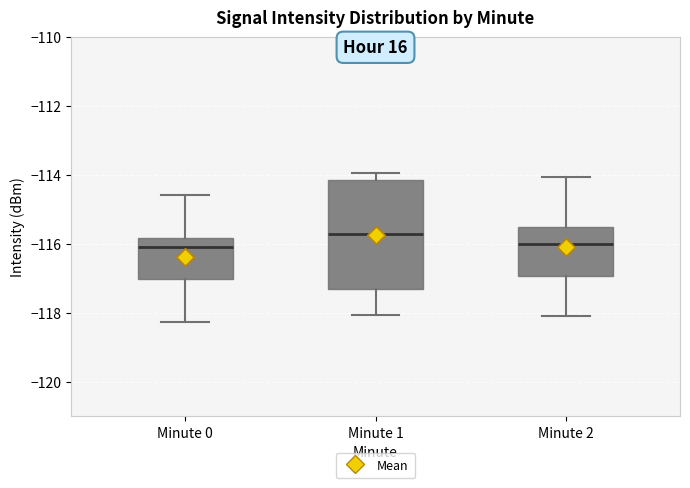

Reading left to right, read every box against the y-axis: the position of its median line, the range the box covers, and the ends of its whiskers. The values are not printed on the chart, so give them approximately, as read against the axis.

Minute 0: median -116.0, box -117.0 to -115.8, whiskers -118.2 to -114.6
Minute 1: median -115.8, box -117.4 to -114.2, whiskers -118.0 to -114.0
Minute 2: median -116.0, box -117.0 to -115.6, whiskers -118.2 to -114.0